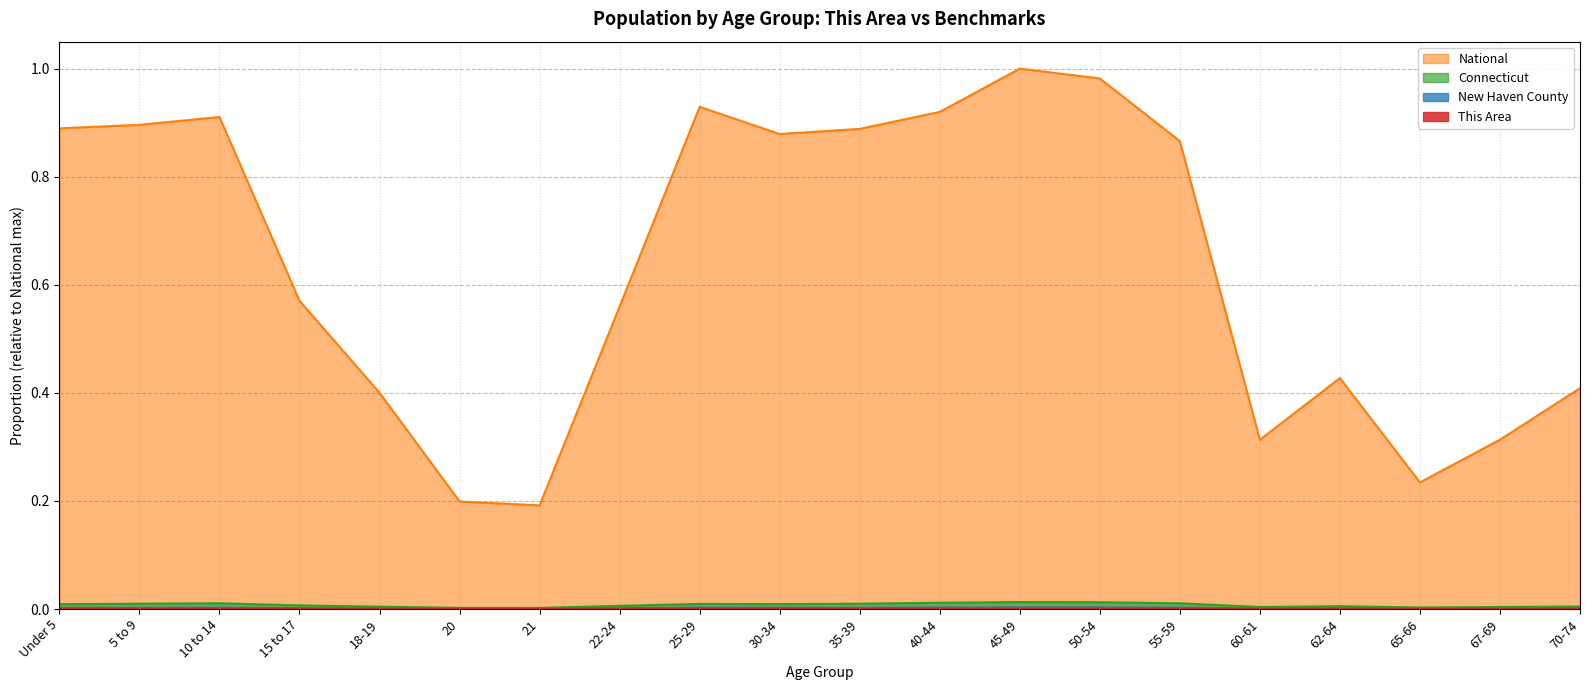

Does the chart have visible grid lines?

Yes